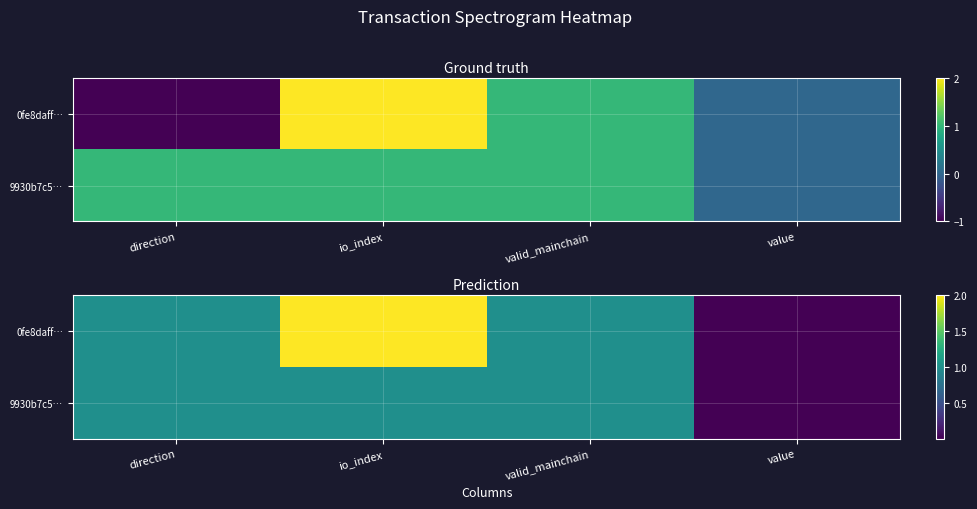

Is it true that 9930b7c5… equals 0.7 at direction?

False